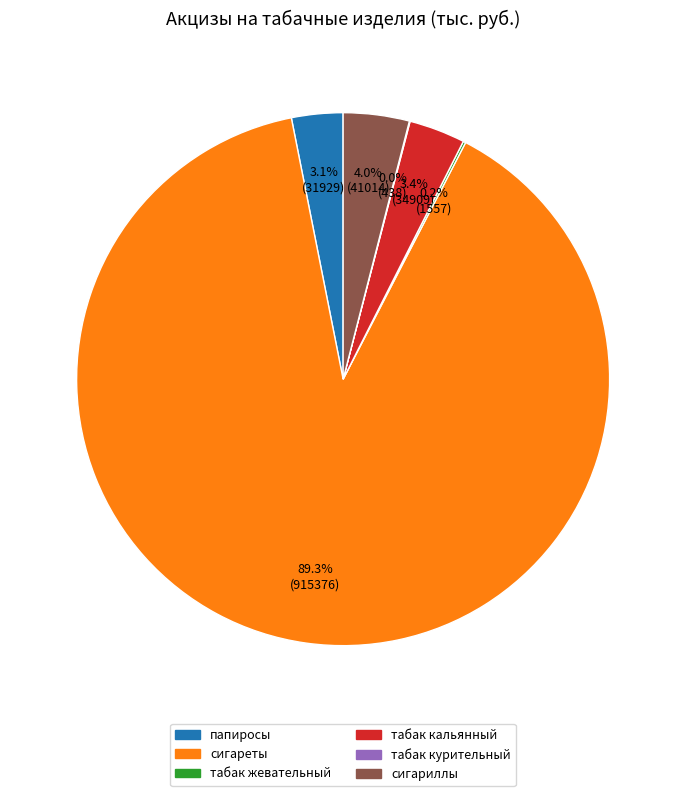

Does сигареты account for over 50% of the chart?

Yes